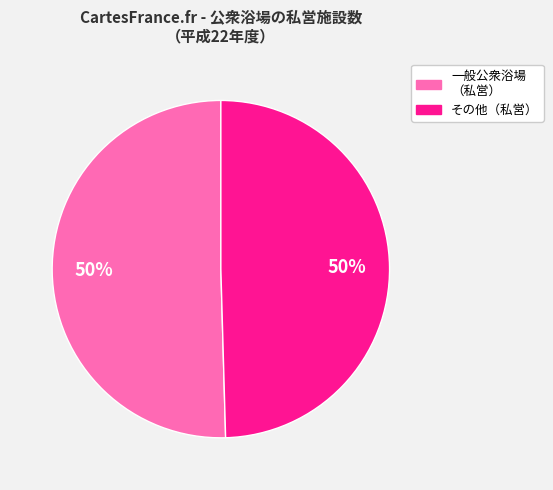

To the nearest percent, what is the average slice percentage?

50%